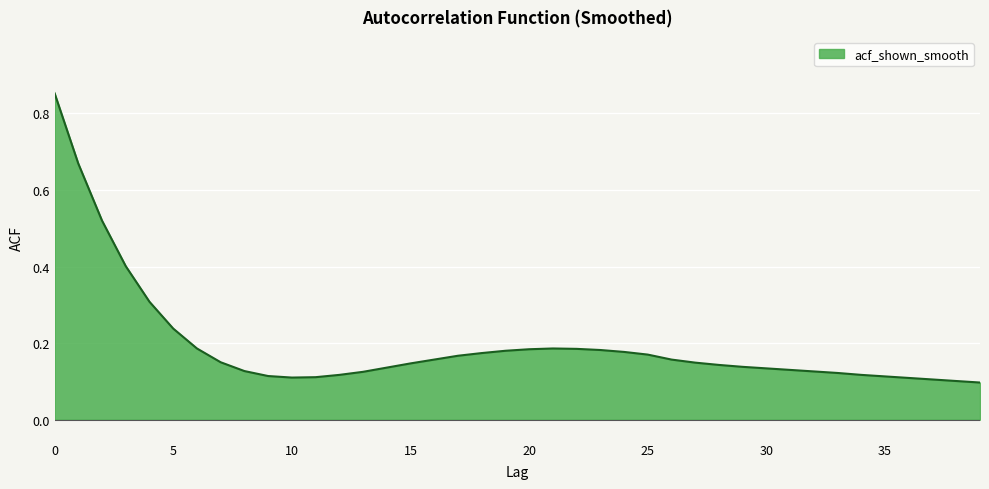

How many lines are shown in the chart?

1